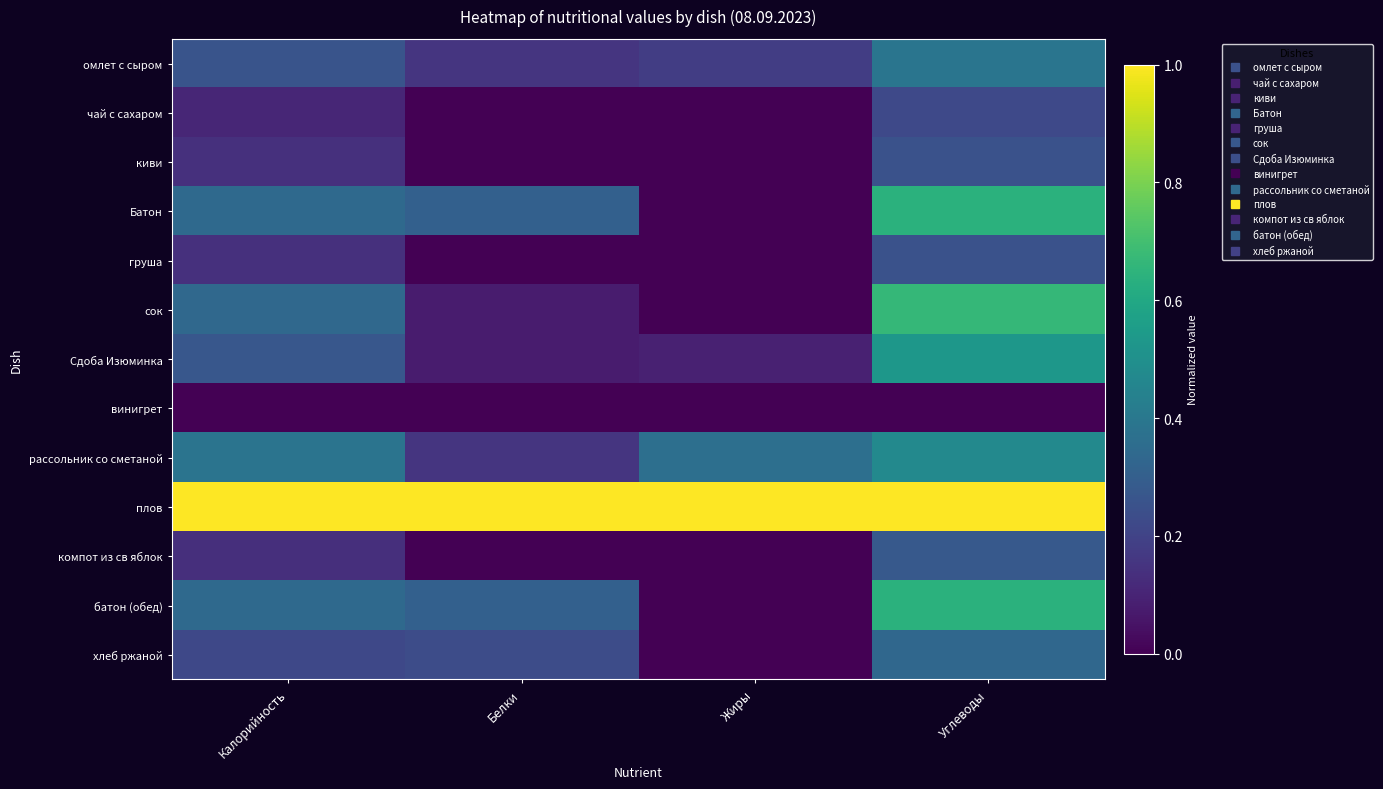

Reading right to left, extract all data points from this chart.

омлет с сыром: Углеводы=0.4	Жиры=0.2	Белки=0.2	Калорийность=0.3
чай с сахаром: Углеводы=0.2	Жиры=0.0	Белки=0.0	Калорийность=0.1
киви: Углеводы=0.2	Жиры=0.0	Белки=0.0	Калорийность=0.1
Батон: Углеводы=0.6	Жиры=0.0	Белки=0.3	Калорийность=0.3
груша: Углеводы=0.2	Жиры=0.0	Белки=0.0	Калорийность=0.1
сок: Углеводы=0.7	Жиры=0.0	Белки=0.1	Калорийность=0.3
Сдоба Изюминка: Углеводы=0.5	Жиры=0.1	Белки=0.1	Калорийность=0.3
винигрет: Углеводы=0.0	Жиры=0.0	Белки=0.0	Калорийность=0.0
рассольник со сметаной: Углеводы=0.5	Жиры=0.4	Белки=0.2	Калорийность=0.4
плов: Углеводы=1.0	Жиры=1.0	Белки=1.0	Калорийность=1.0
компот из св яблок: Углеводы=0.3	Жиры=0.0	Белки=0.0	Калорийность=0.1
батон (обед): Углеводы=0.6	Жиры=0.0	Белки=0.3	Калорийность=0.3
хлеб ржаной: Углеводы=0.3	Жиры=0.0	Белки=0.2	Калорийность=0.2